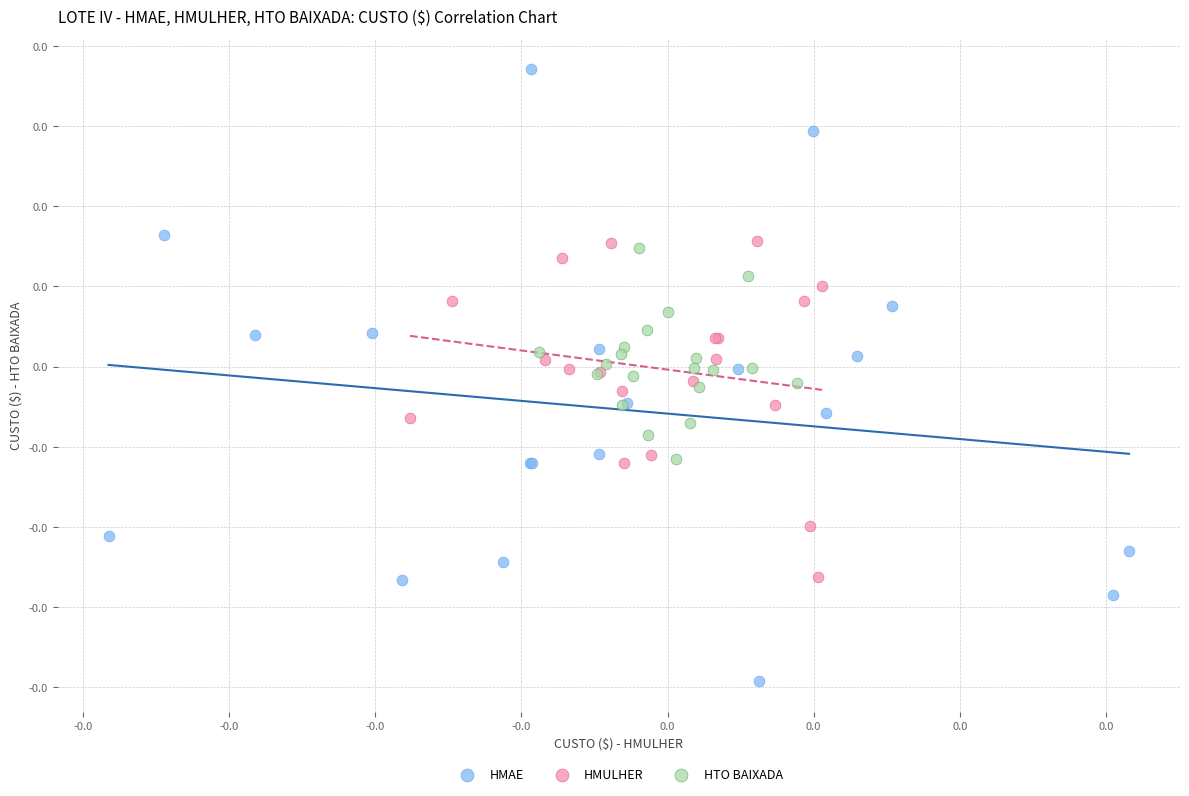

What are all the series names shown in the legend?

HMAE, HMULHER, HTO BAIXADA